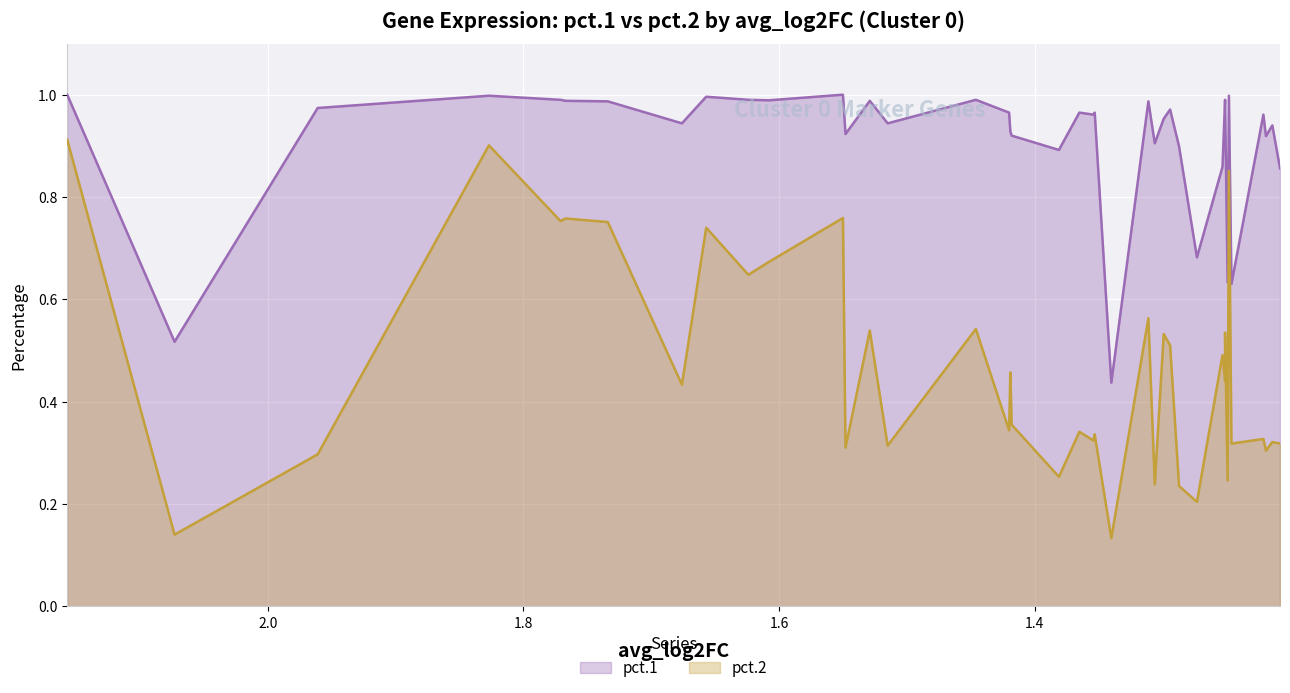

Is it true that pct.2 equals 1.5 at Apoe?

False